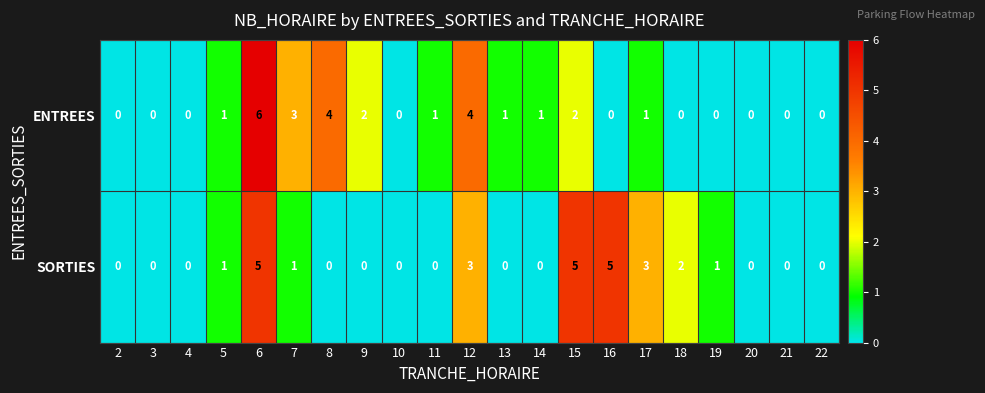

Which series has the widest spread of values?

ENTREES